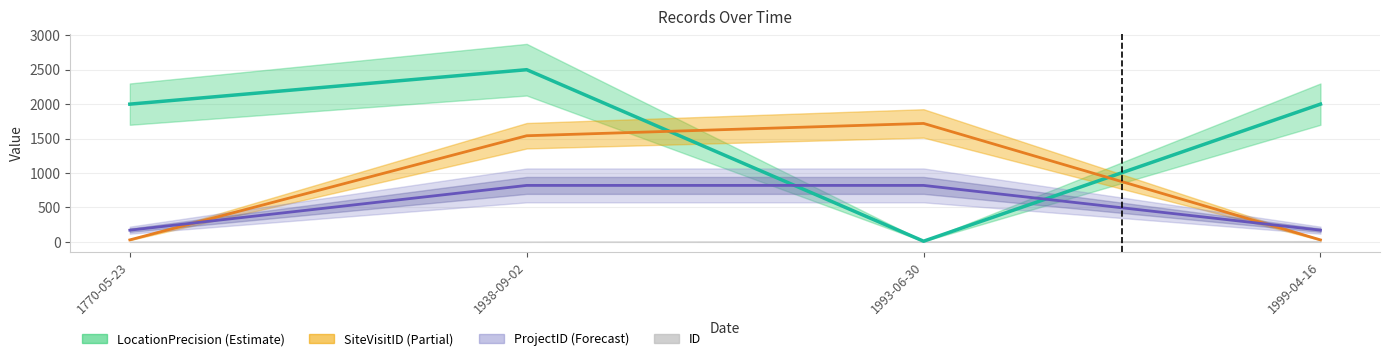

Reading right to left, list all the values displayed in this chart.

SiteVisitID: 29.0	1719.7	1541.0	29.0
LocationPrecision: 2000.0	10.0	2500.0	2000.0
ProjectID: 170.0	820.0	820.0	170.0